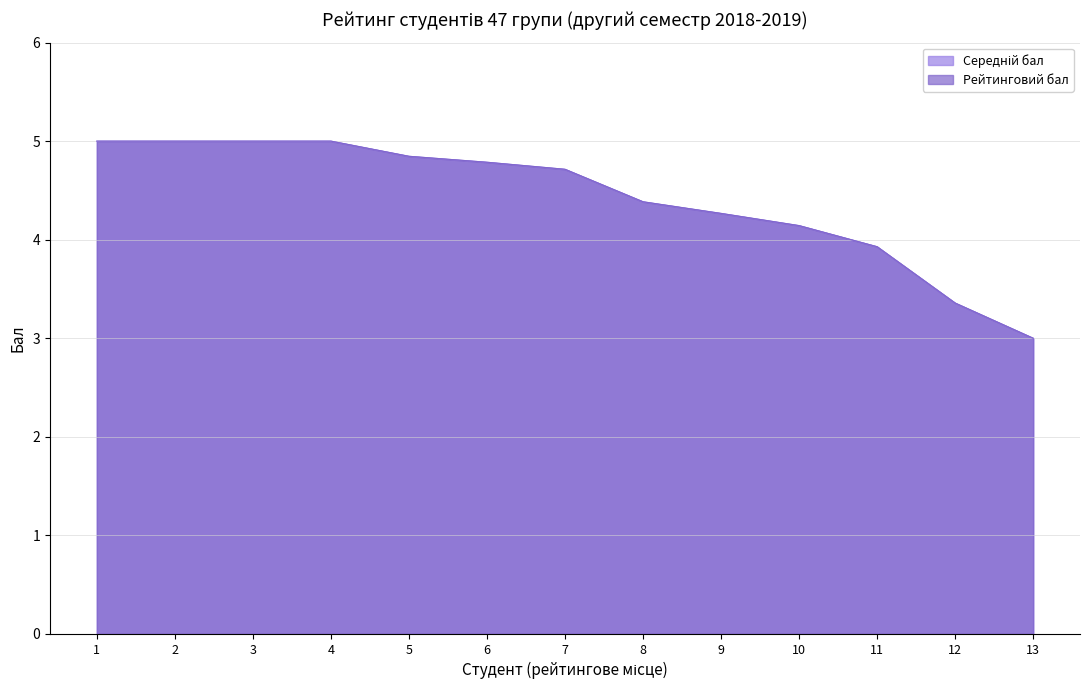

Reading left to right, extract all data points from this chart.

Середній бал: 1=5.0	2=5.0	3=5.0	4=5.0	5=4.8	6=4.8	7=4.7	8=4.4	9=4.3	10=4.1	11=3.9	12=3.4	13=3.0
Рейтинговий бал: 1=5.0	2=5.0	3=5.0	4=5.0	5=4.8	6=4.8	7=4.7	8=4.4	9=4.3	10=4.1	11=3.9	12=3.4	13=3.0